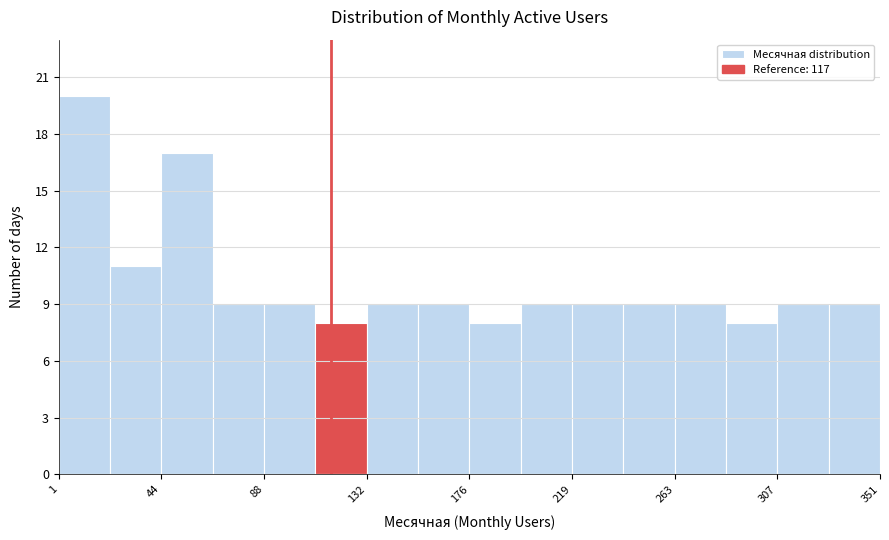

Reading left to right, list every bar in this chart as the range it spans on the x-axis followed by its height. Neither the bar edges nor the heights are printed on the chart, so give them approximately, as read against the axes.

0 to 25: 20
25 to 45: 11
45 to 65: 17
65 to 90: 9
90 to 110: 9
110 to 130: 8
130 to 155: 9
155 to 175: 9
175 to 200: 8
200 to 220: 9
220 to 240: 9
240 to 265: 9
265 to 285: 9
285 to 305: 8
305 to 330: 9
330 to 350: 9